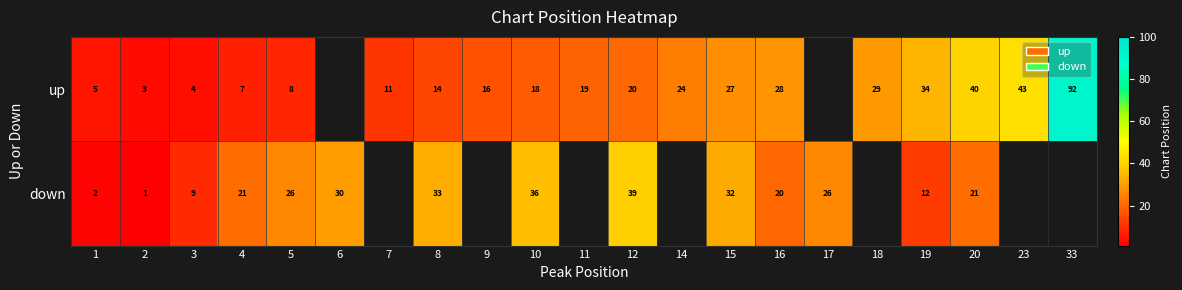

At which category does the chart reach its minimum across all series?

2